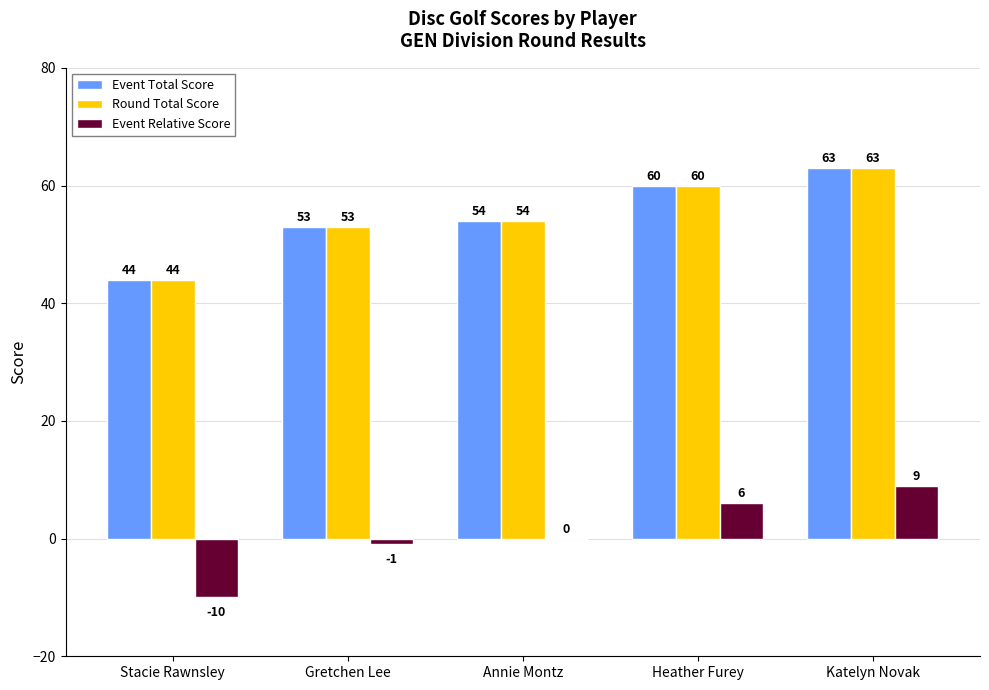

True or false: Event Relative Score has a value of -7 at Annie Montz.

False